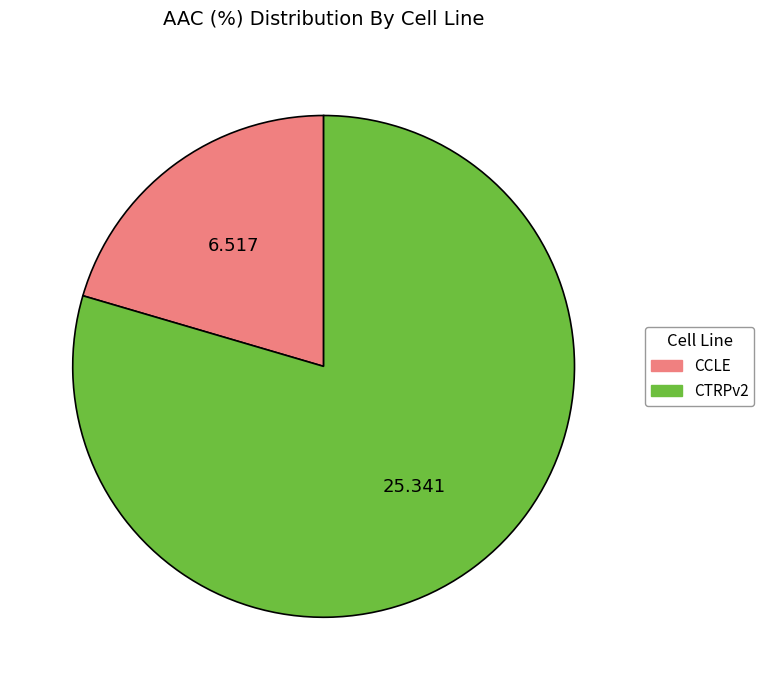

Count the number of slices in the pie.

2